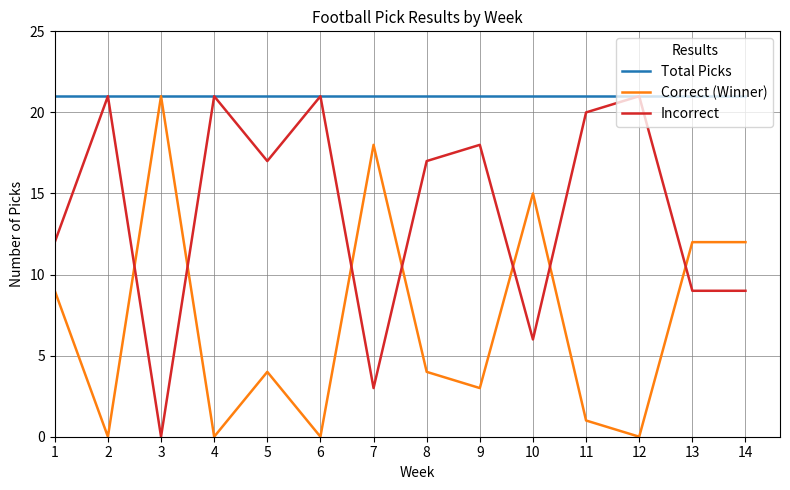

At how many categories does at least one series exceed 19?

14